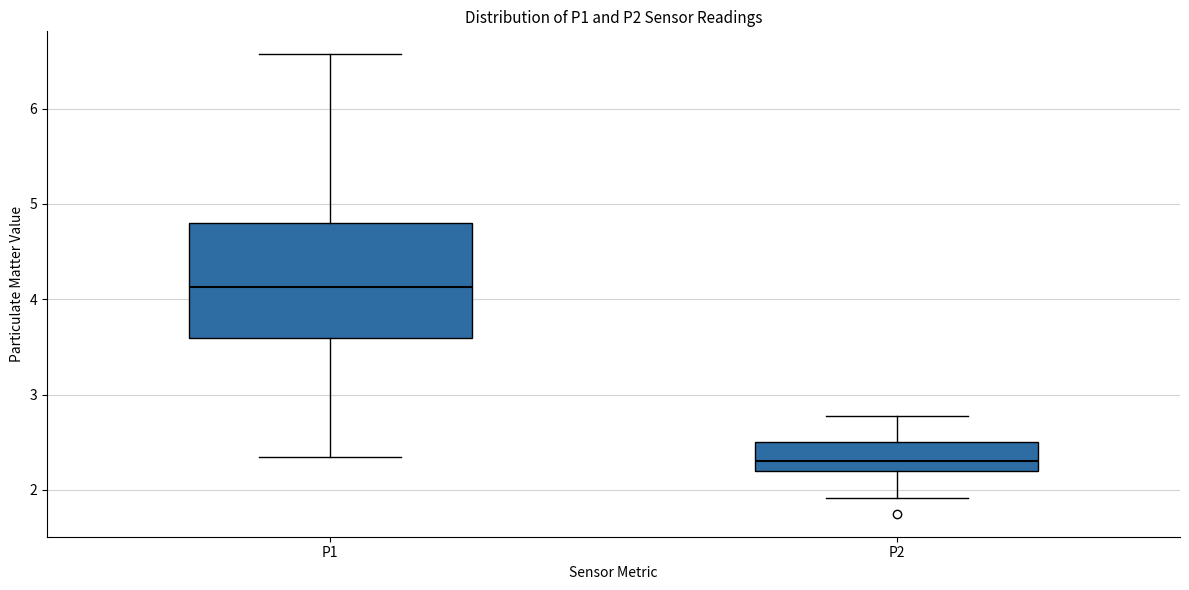

Which box's median line is the highest?

P1